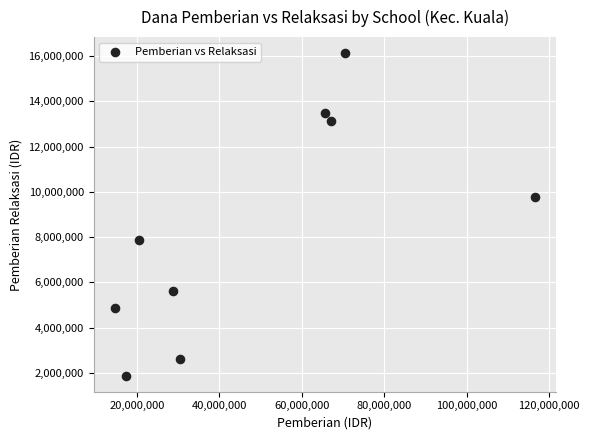

What is the average Y value?

8375000